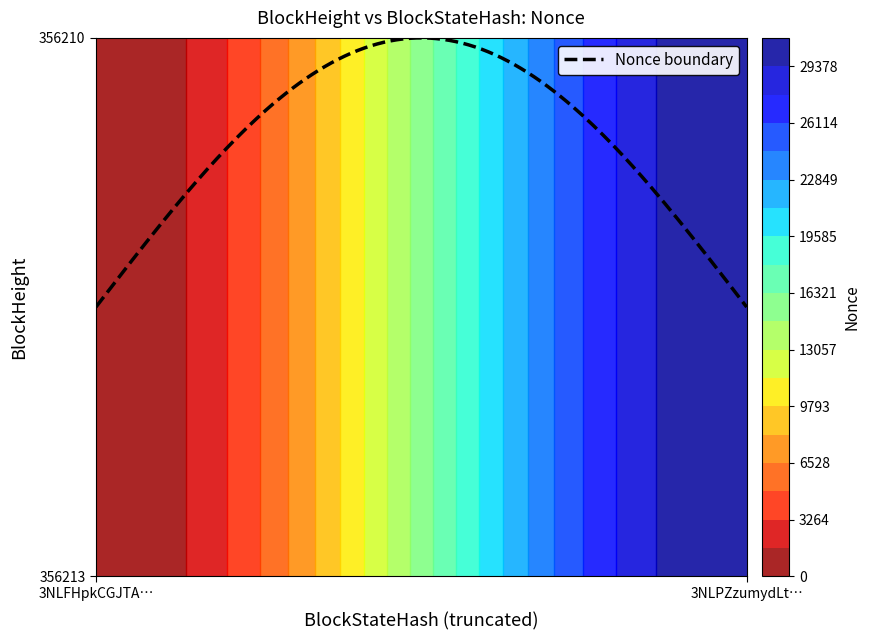

What is the total value across all series at 356213?

31010